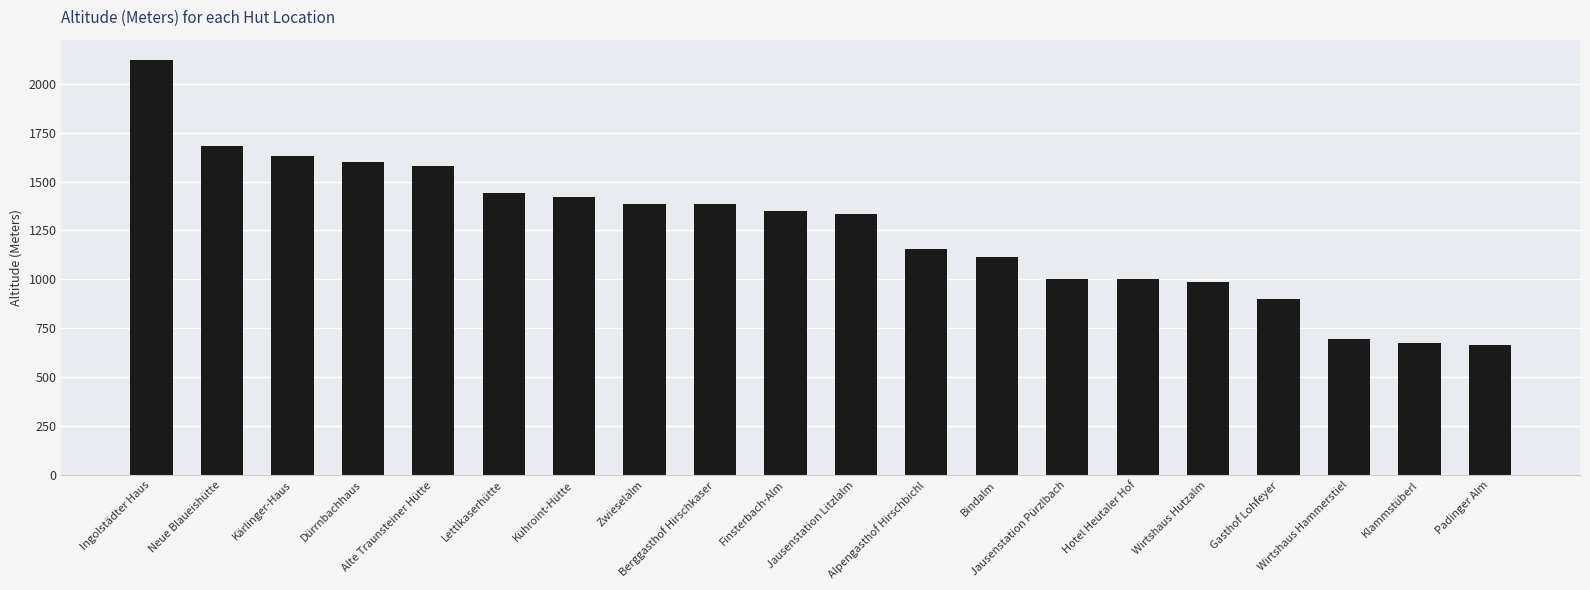

Approximately how many times larger is the value at Gasthof Lohfeyer compared to Ingolstädter Haus?

0.4